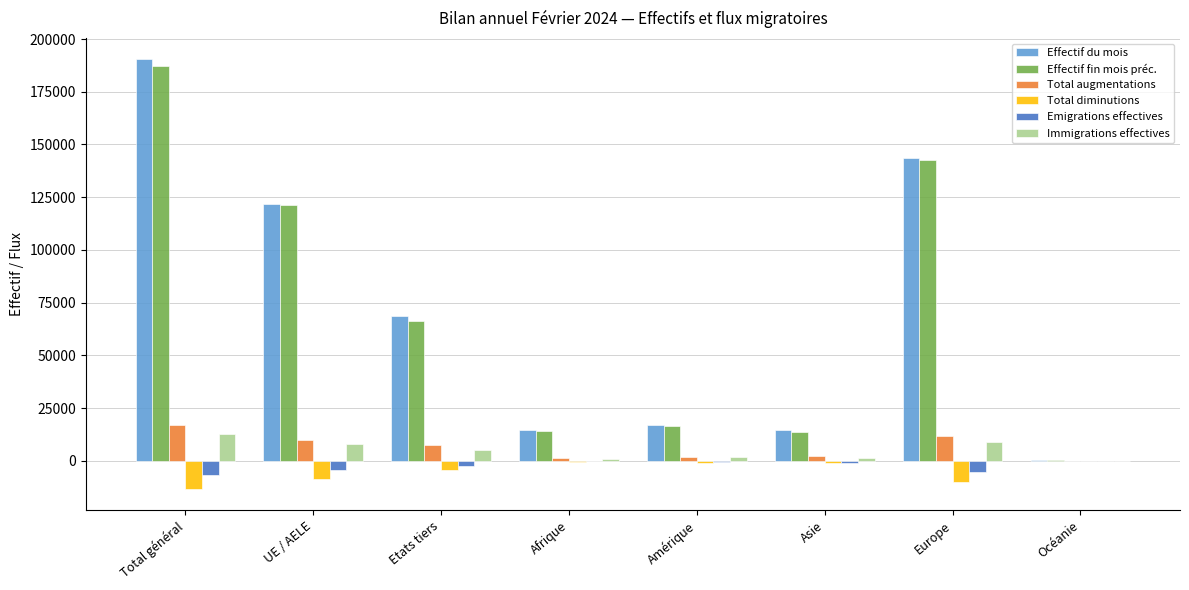

True or false: Effectif fin mois préc. has a value of 16579 at Amérique.

True